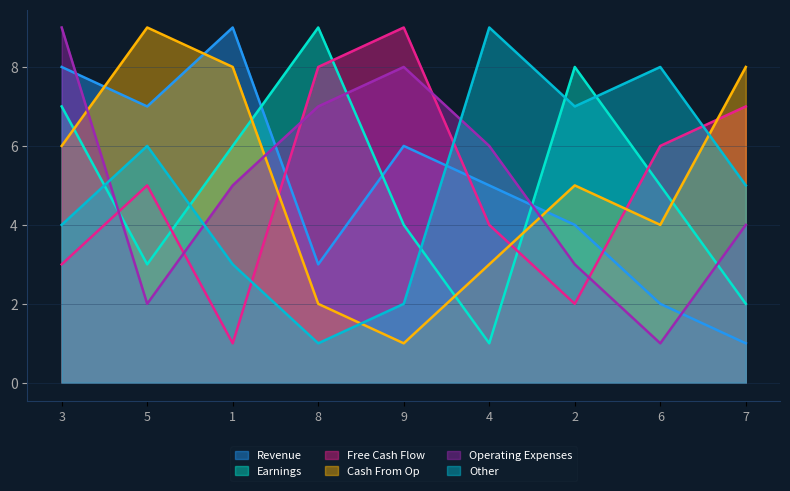

In col_2, how many points are lower than both neighbors (excluding endpoints)?

2